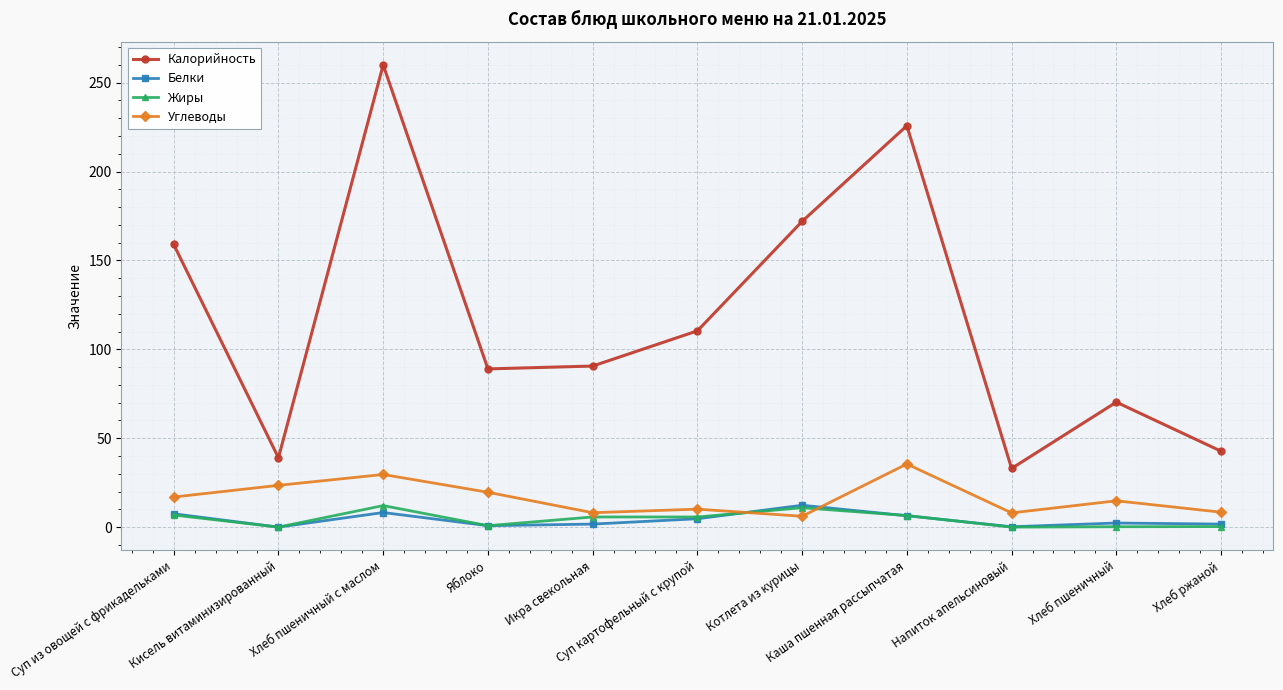

How many values in the Калорийность series exceed 90?

6